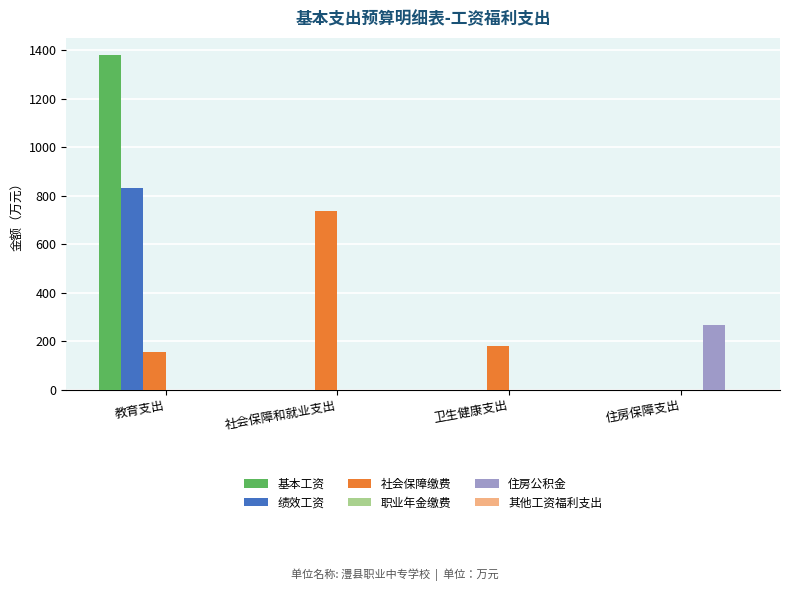

How many groups of bars are there?

4